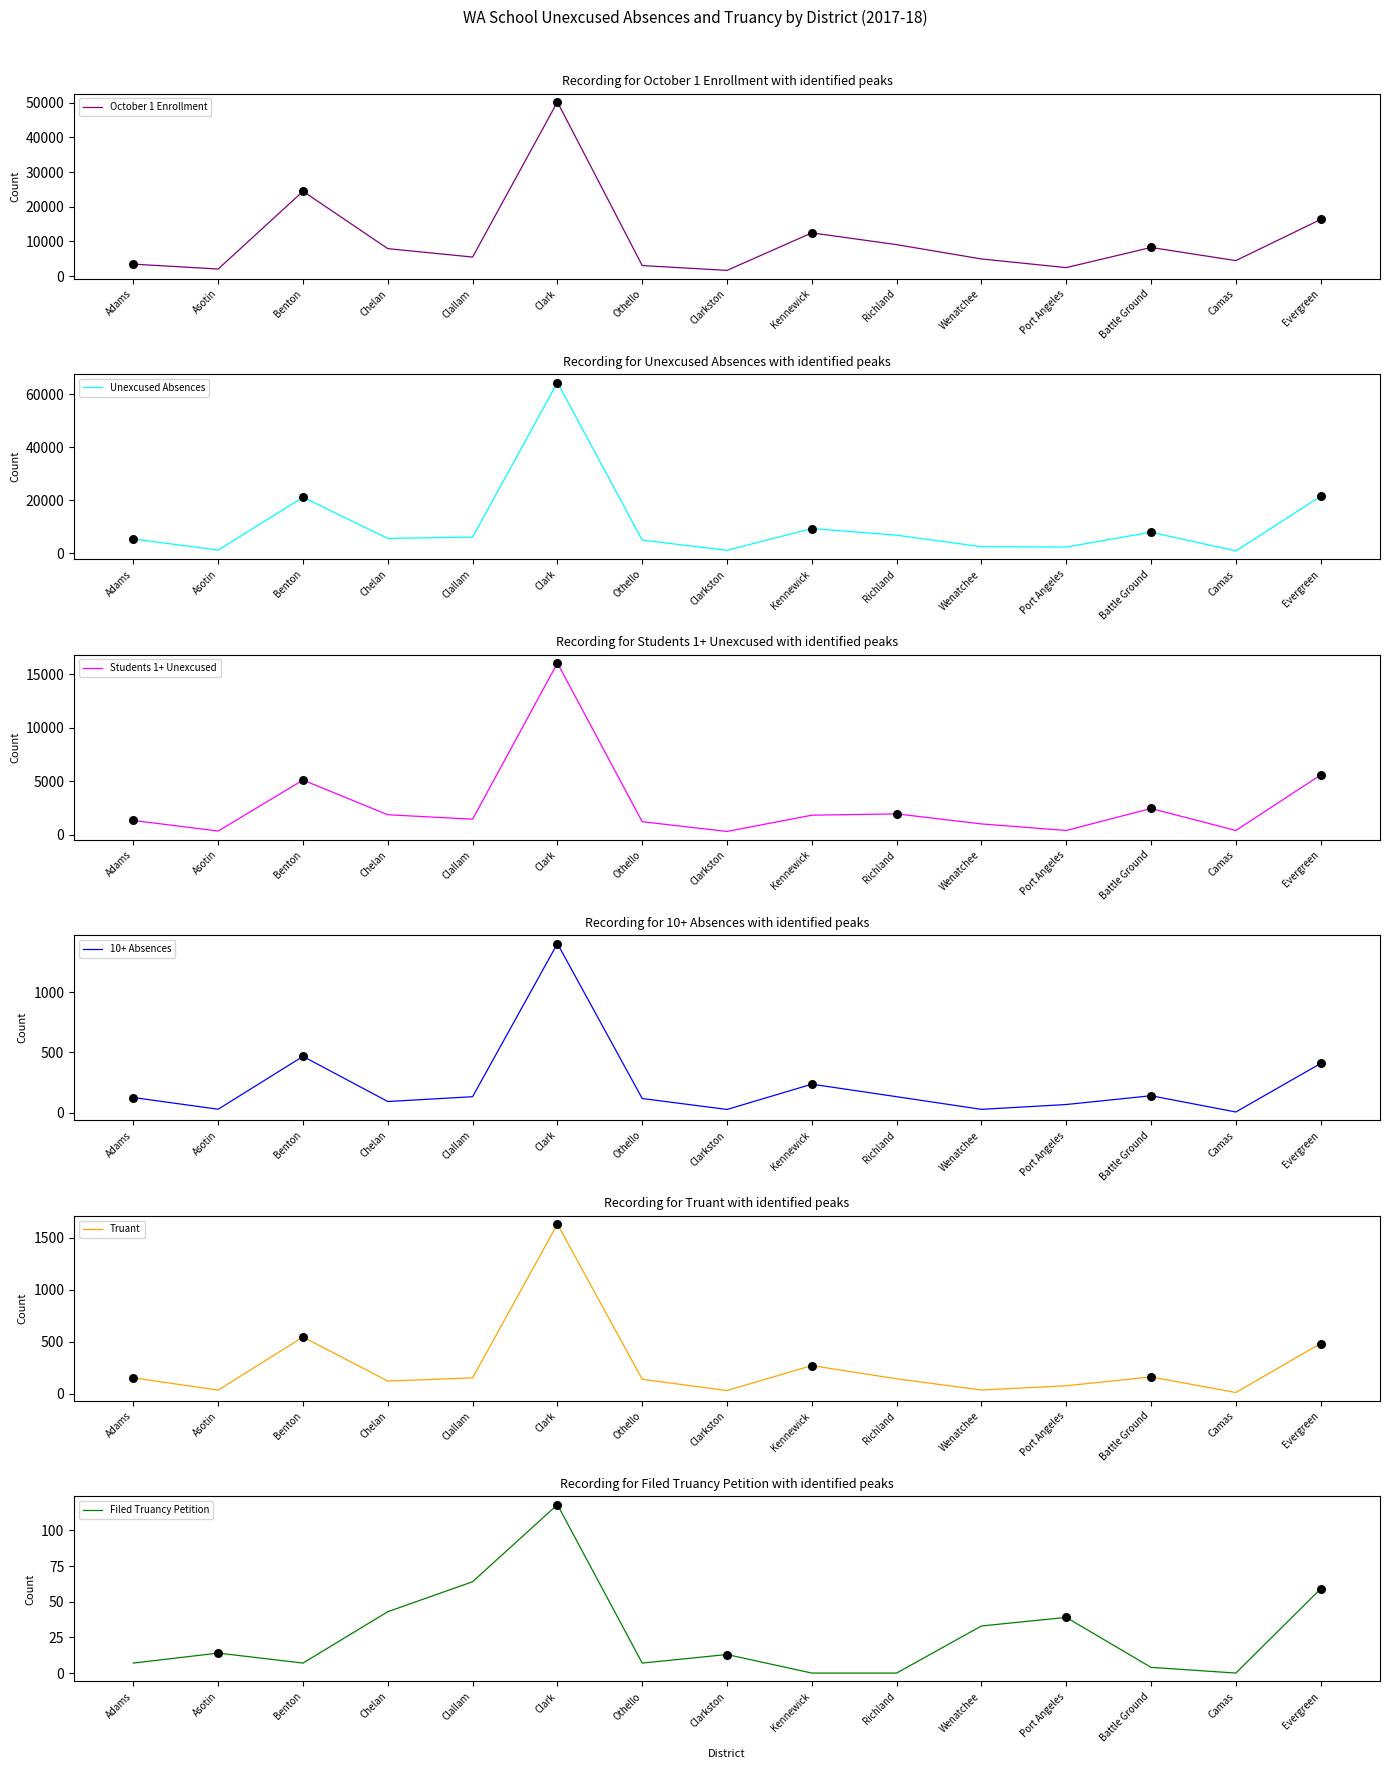

Which series has the widest spread of Y values?

Unexcused Absences